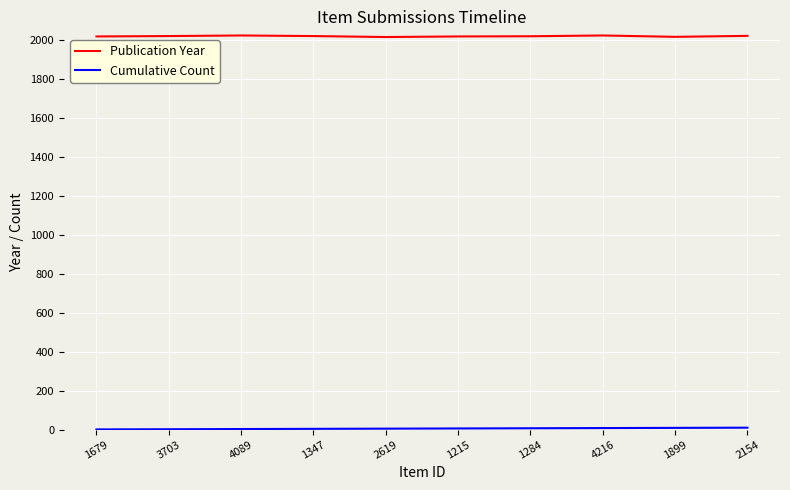

True or false: Publication Year has a value of 2021 at 2154.

True